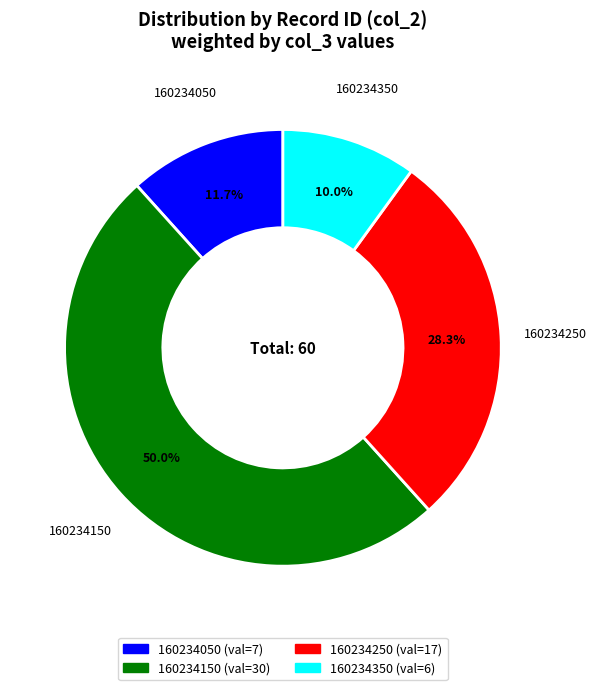

What is the smallest slice in the pie chart?

160234350